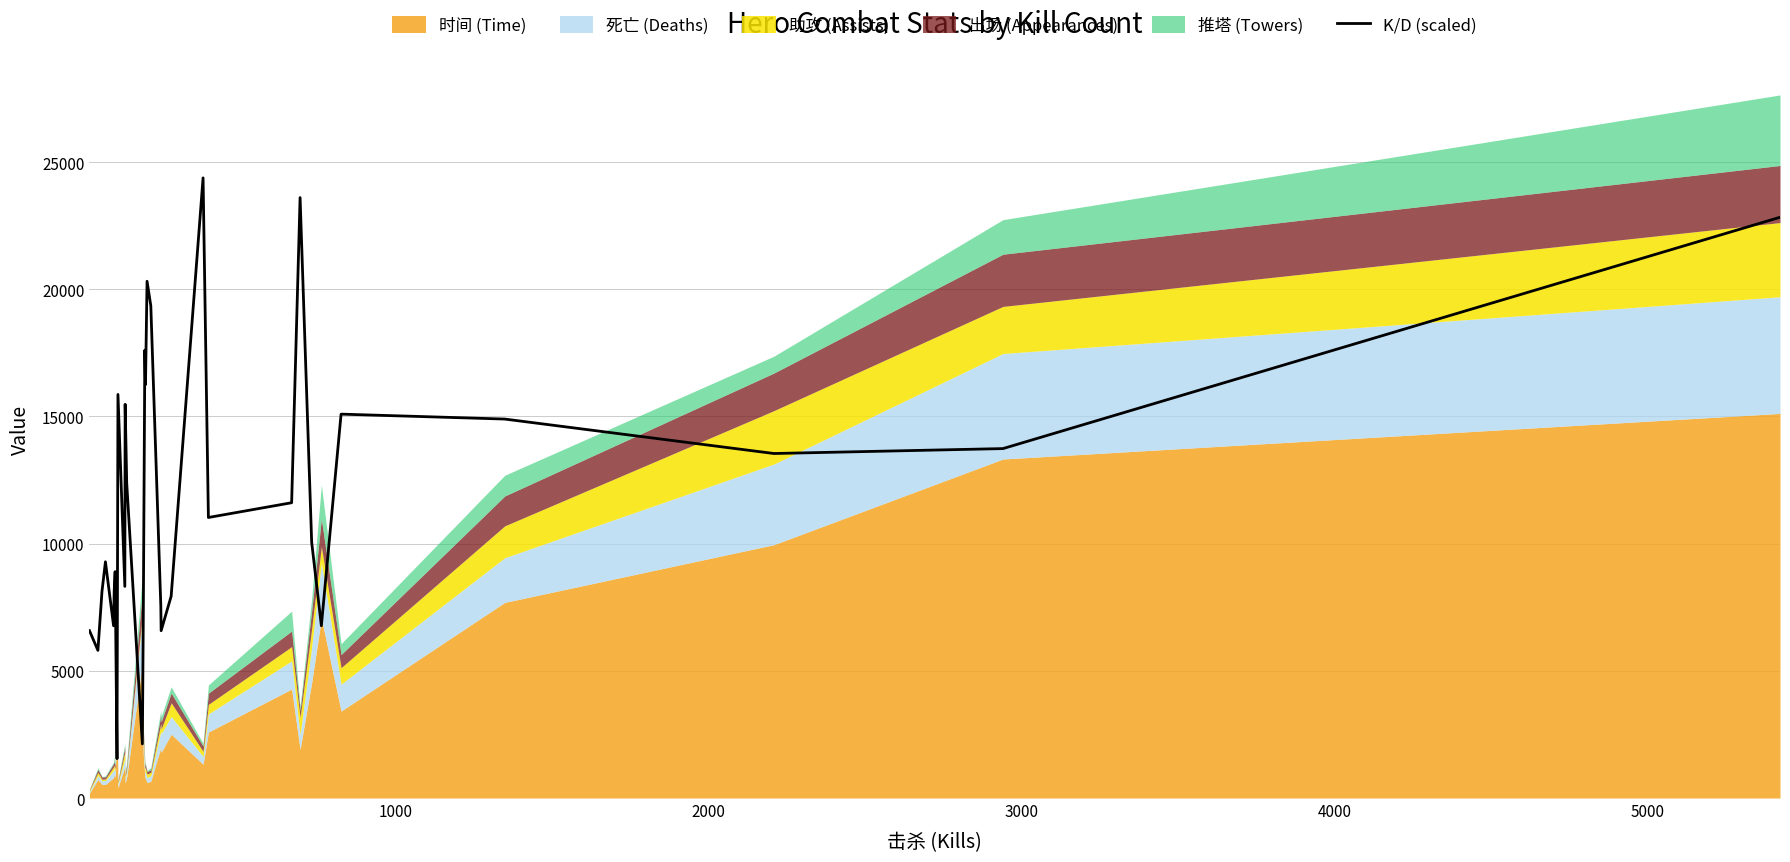

What is the maximum value for K/D (scaled)?

24375.8